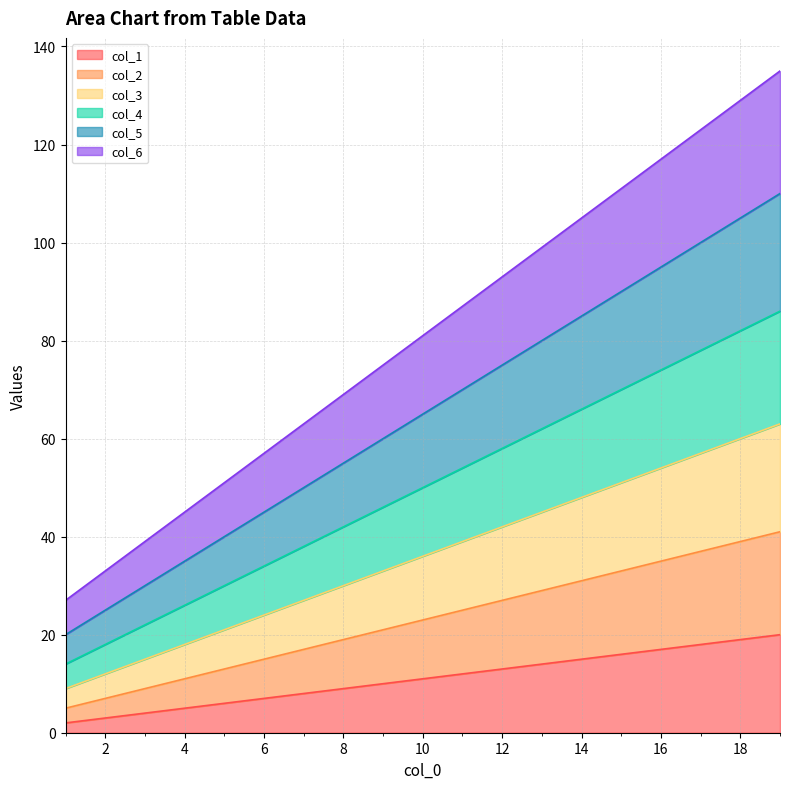

What are all the series names shown in the legend?

col_1, col_2, col_3, col_4, col_5, col_6